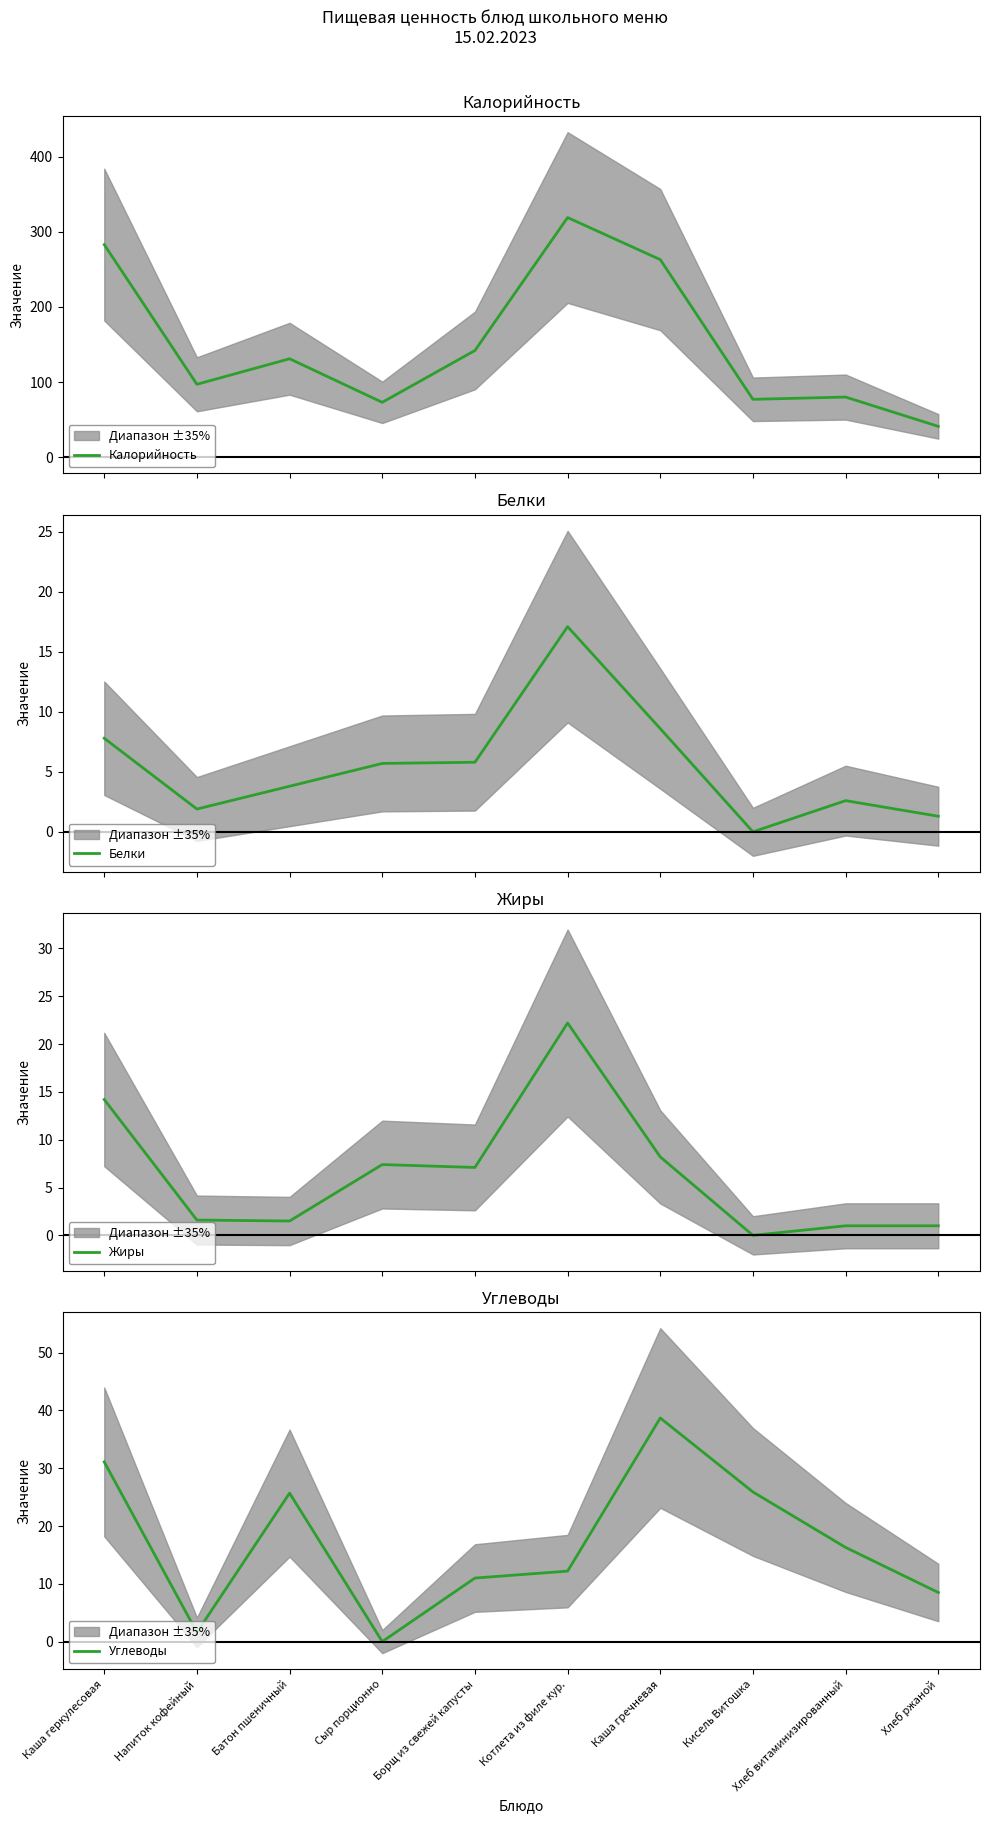

Which series has the largest total across all categories?

Калорийность